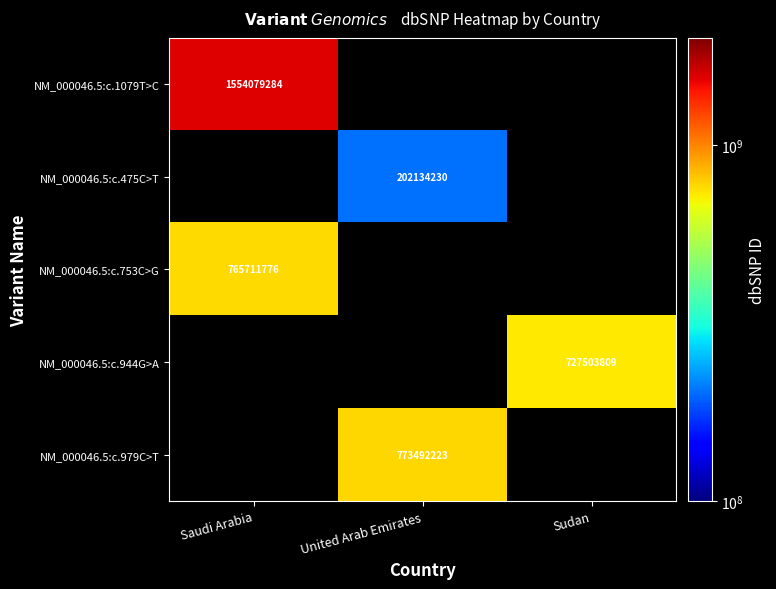

What is the spread (max minus min) of values at Saudi Arabia?

788367508.0